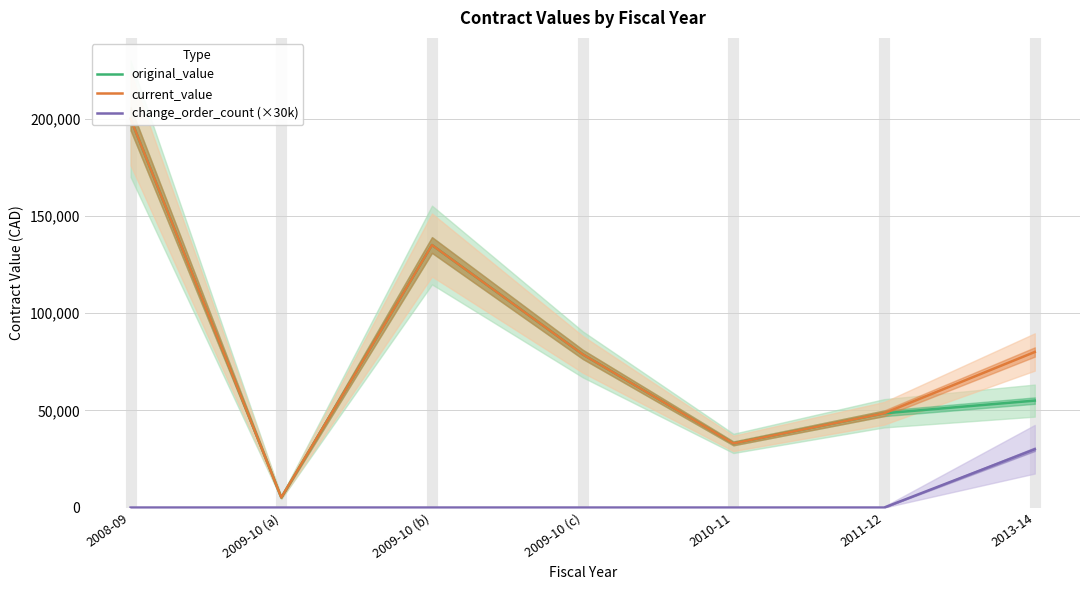

List the series in order of their peak value, lowest first.

change_order_count (×30k), original_value, current_value